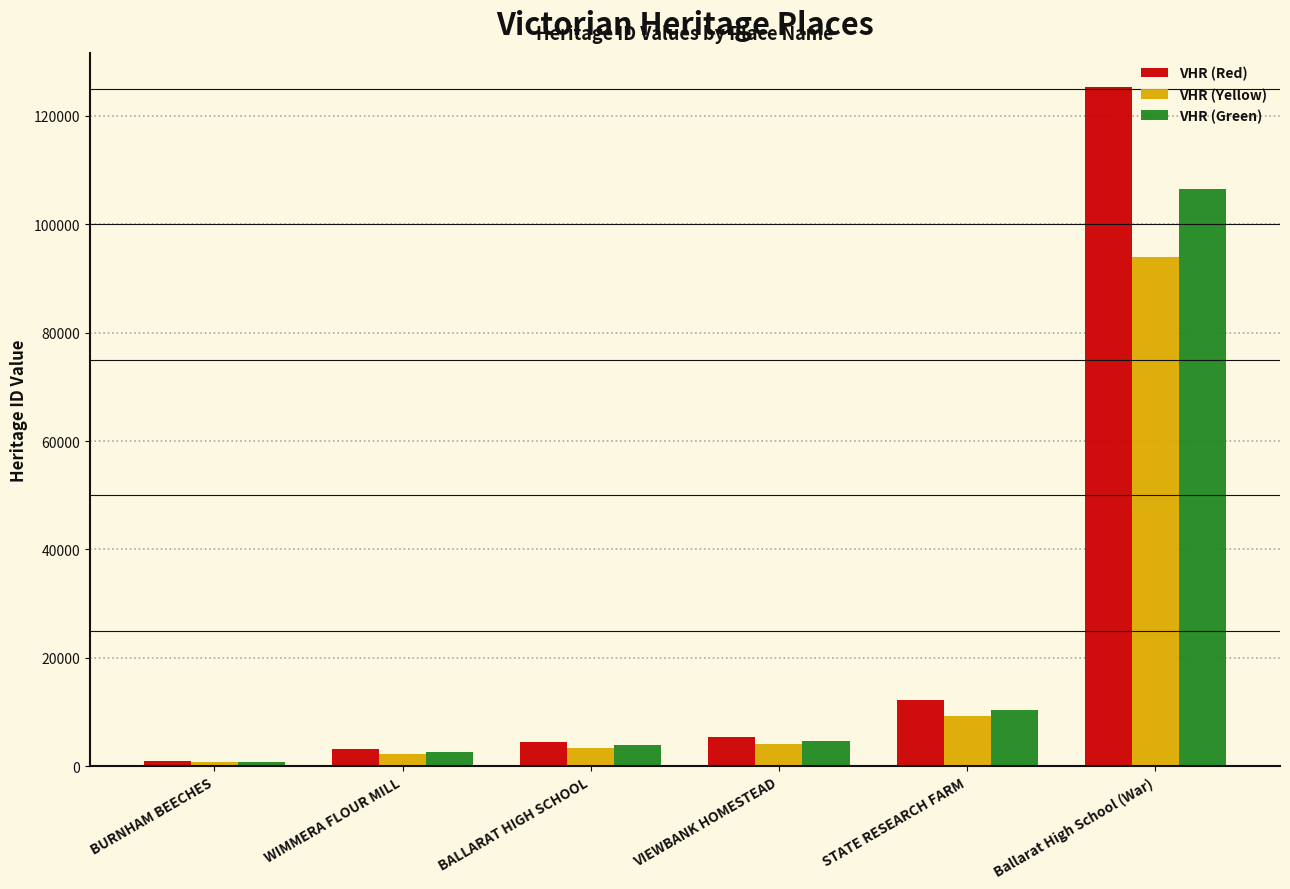

Does the chart contain any negative values?

No